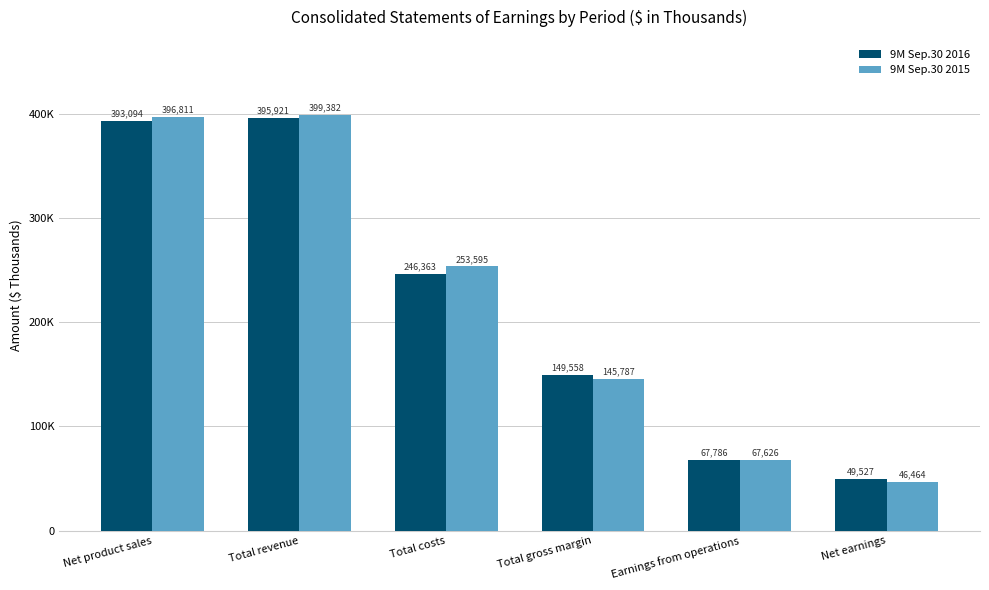

What is the difference between the 9M Sep.30 2015 values at Total costs and Net product sales?

143216